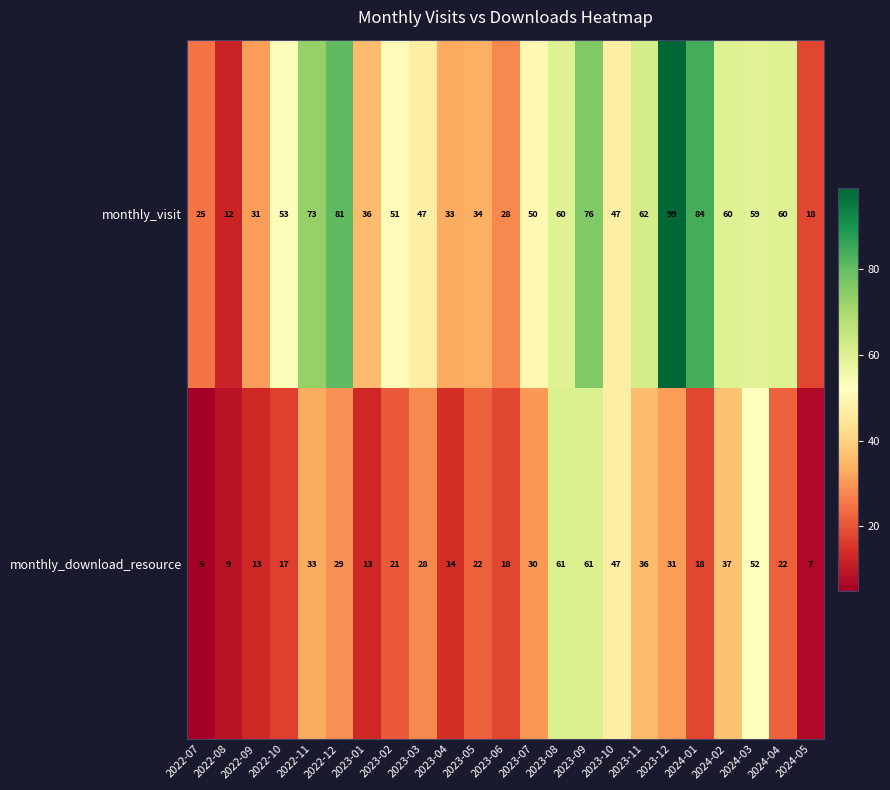

List the series in order of their overall mean, lowest first.

monthly_download_resource, monthly_visit